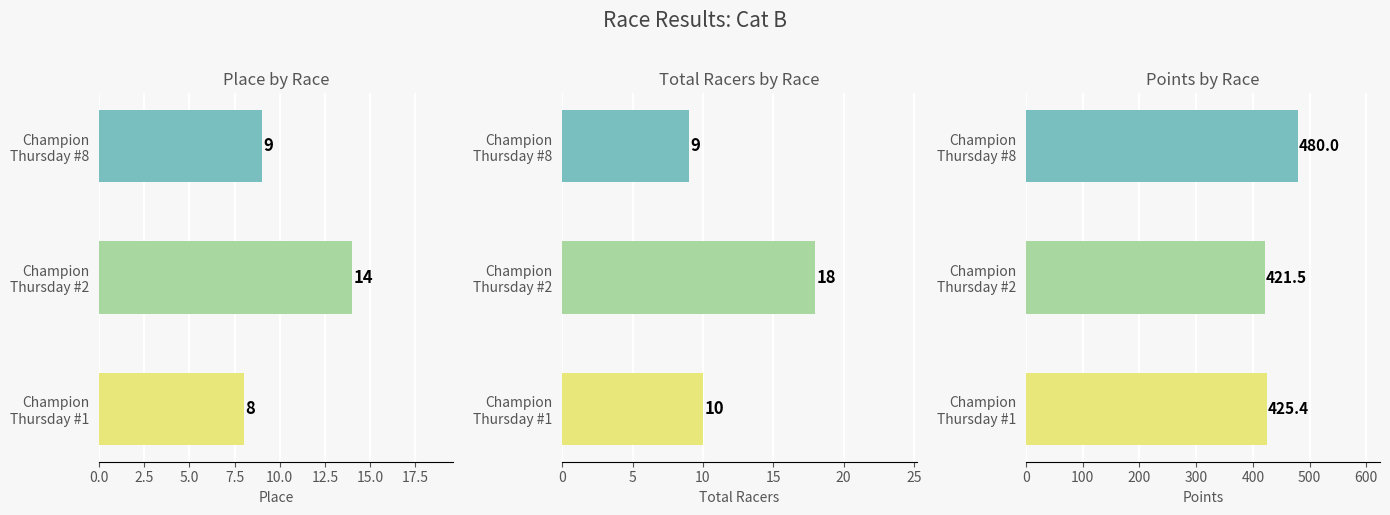

Between Champion Thursday #2 and Champion Thursday #8, which series saw the biggest shift?

Points